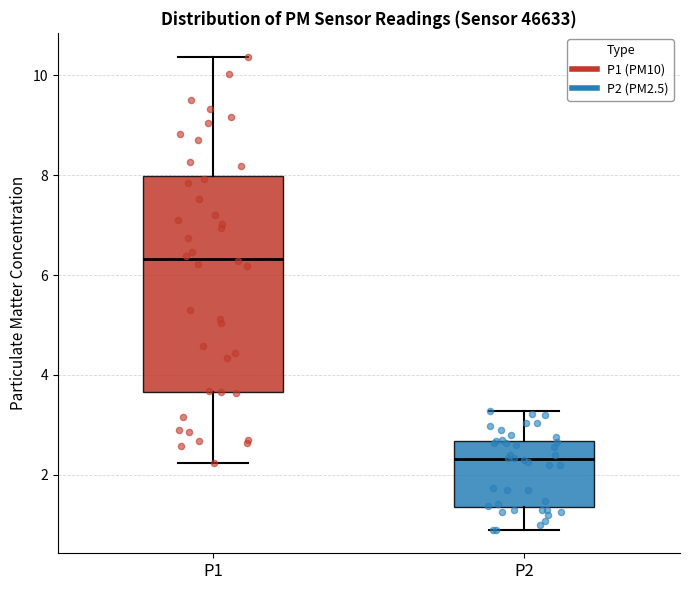

Comparing the boxes themselves (not the whiskers), which one is the tallest?

P1